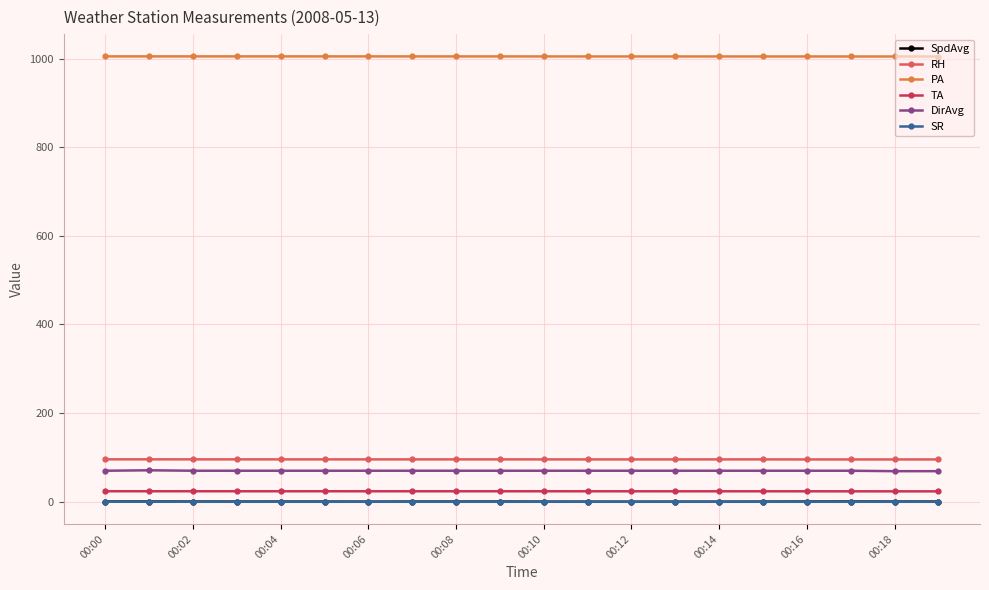

True or false: SR and RH cross at least once.

False